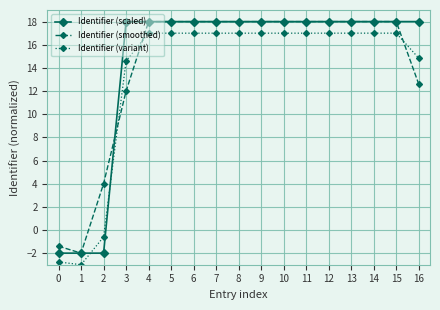

What is the value of the Identifier (smoothed) point at the 14th from the left?

18.0